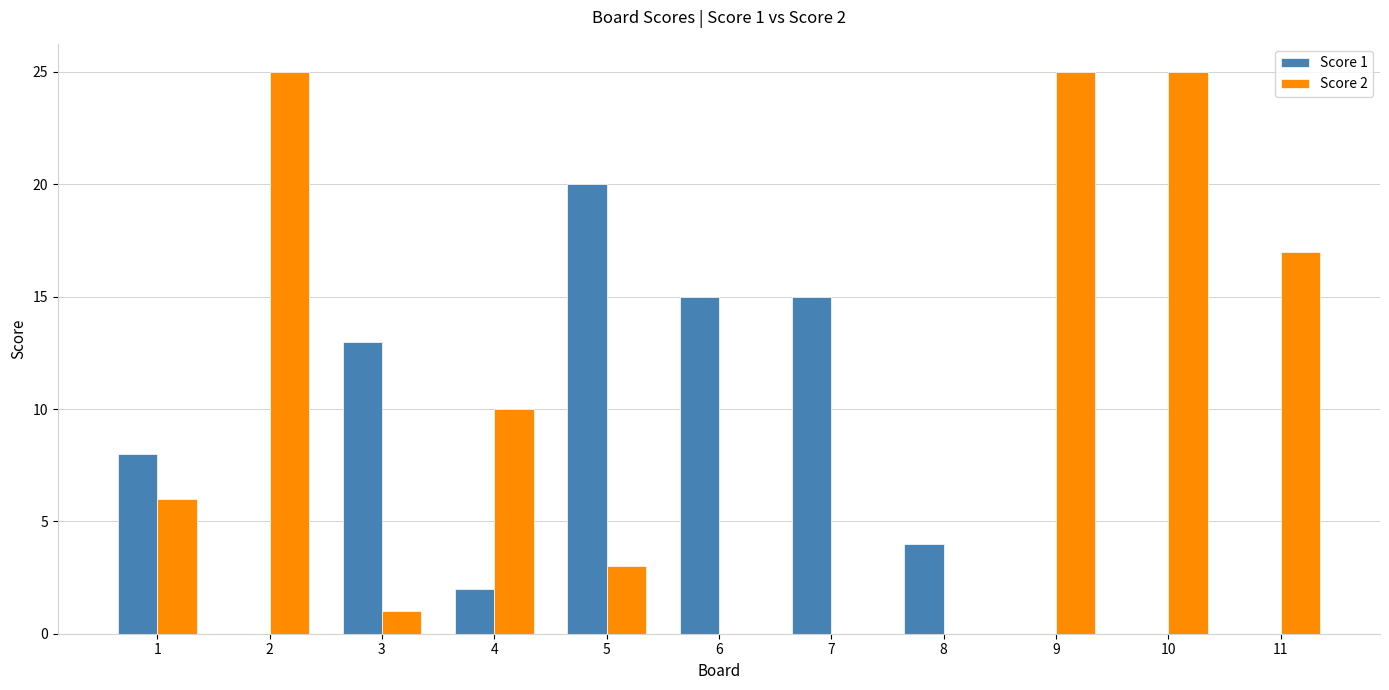

What is the total value across all series at 9?

25